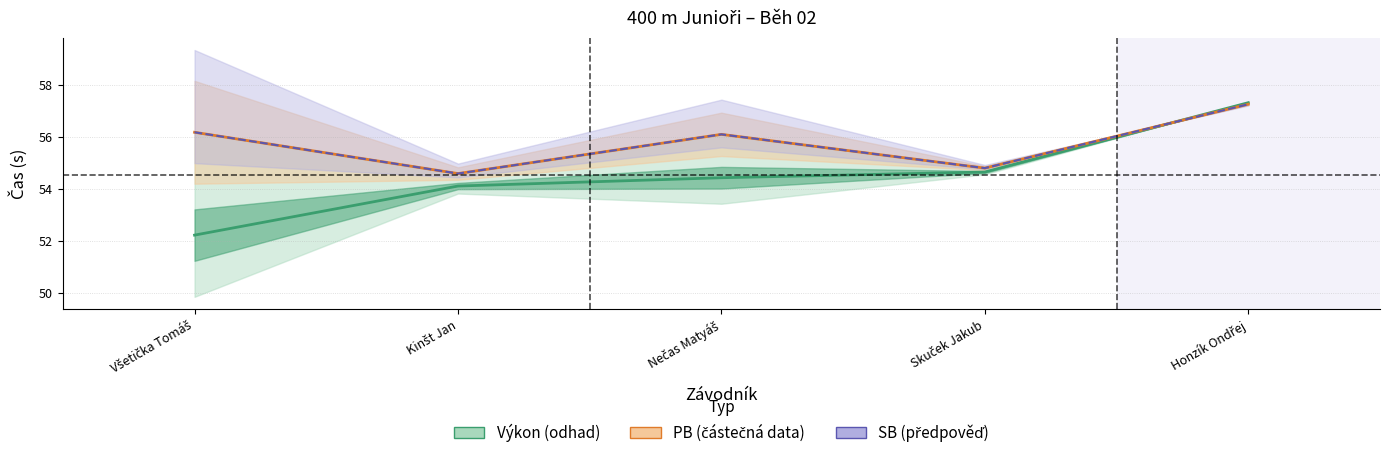

Which series has the widest spread of values?

Výkon